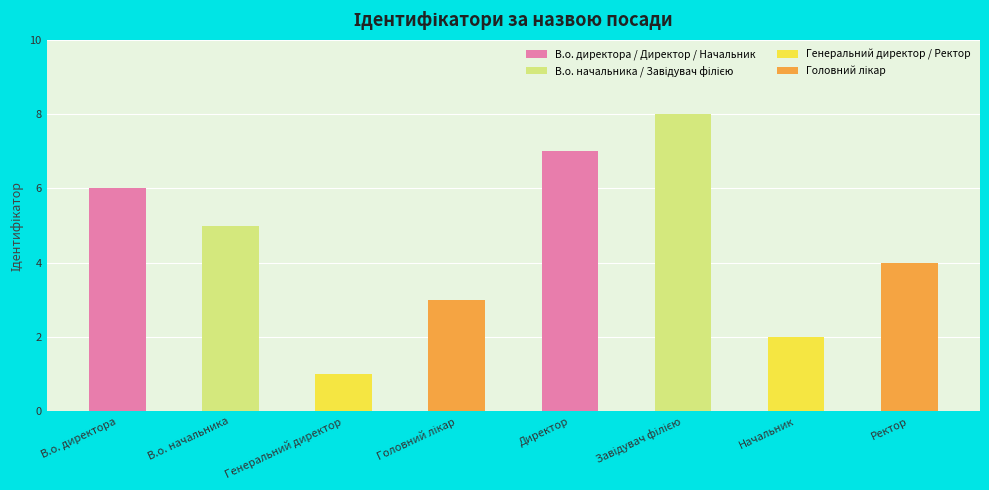

Is it true that the value at Генеральний директор is 0?

False